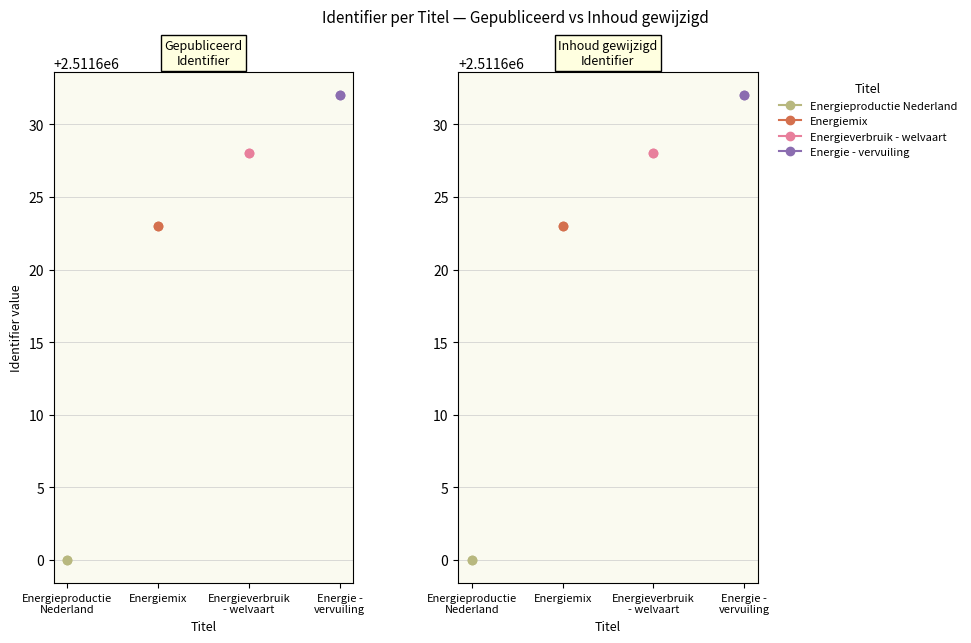

How many values in Energie - vervuiling are above zero?

1